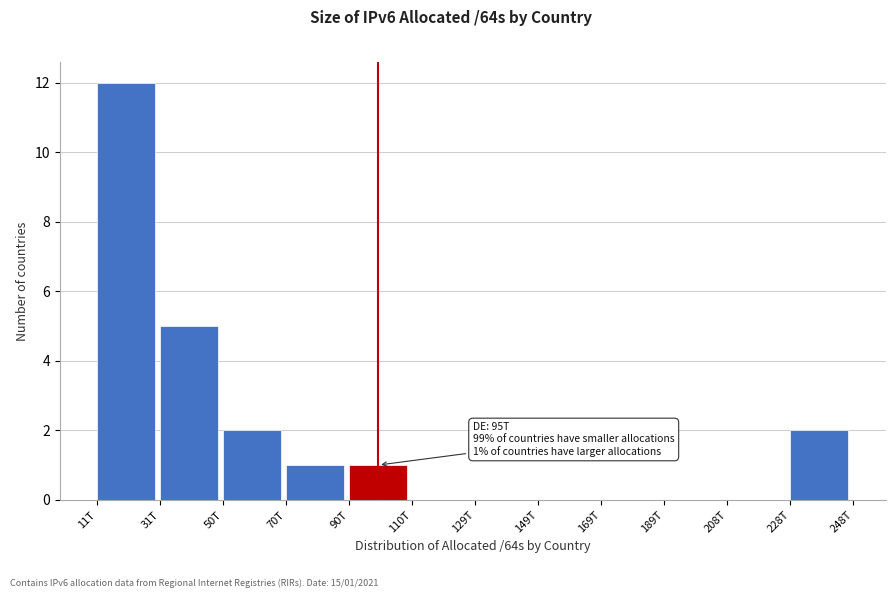

Reading right to left, list all the values displayed in this chart.

228T=2	208T=0	189T=0	169T=0	149T=0	129T=0	110T=0	90T=1	70T=1	50T=2	31T=5	11T=12